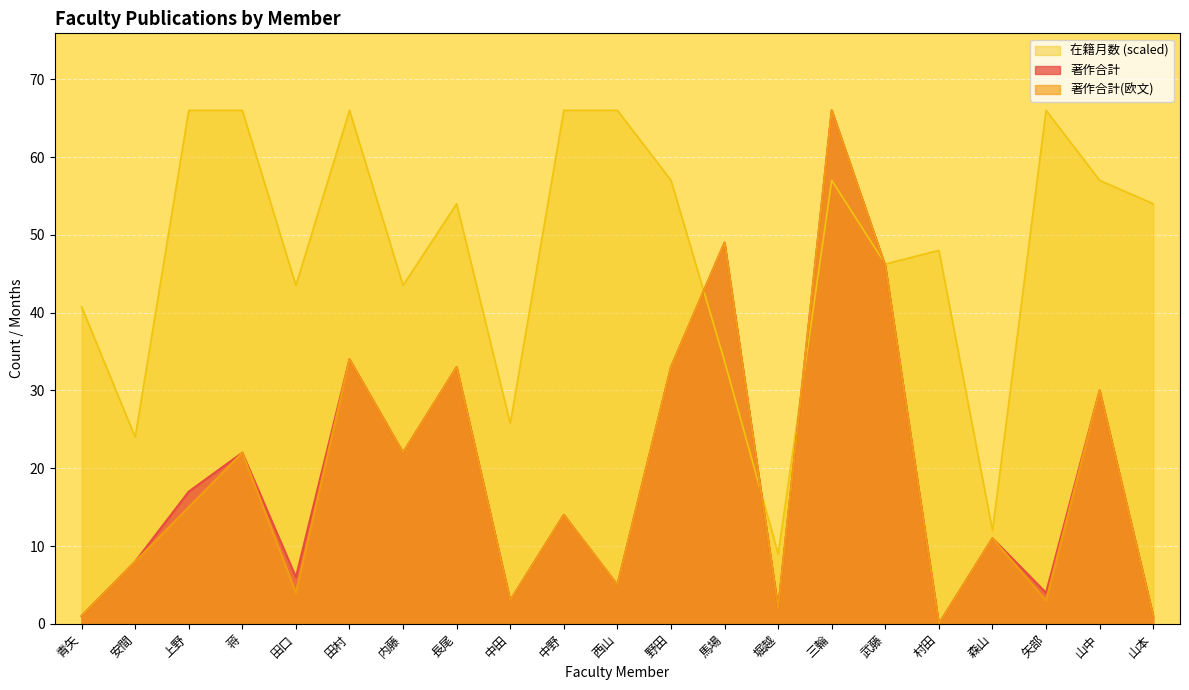

Between 内藤 and 中野, which series saw the biggest shift?

在籍月数 (scaled)